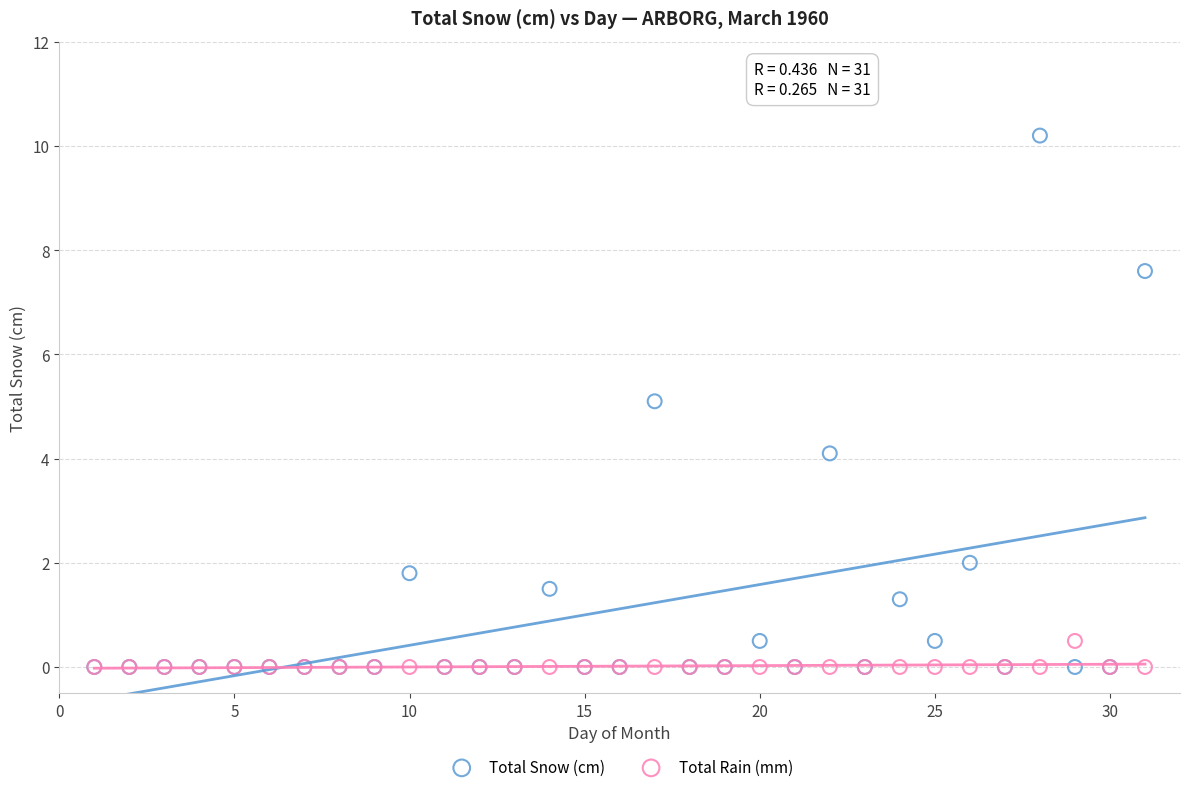

What are all the series names shown in the legend?

Total Snow (cm), Total Rain (mm)